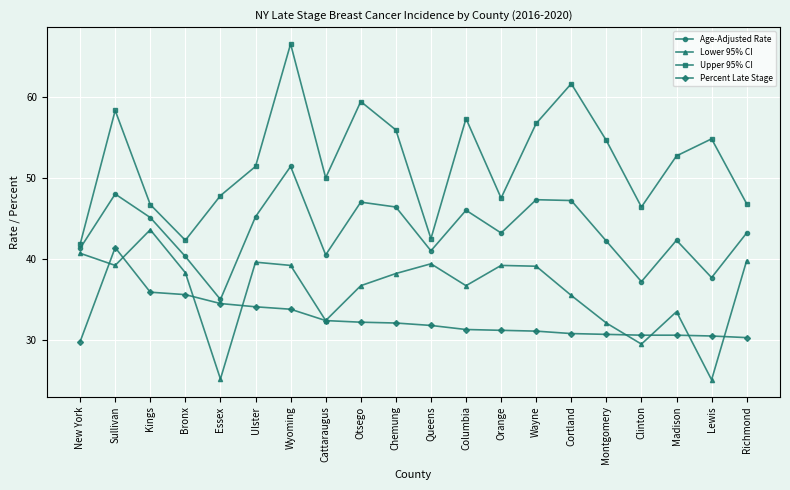

What position from the left is Kings?

3